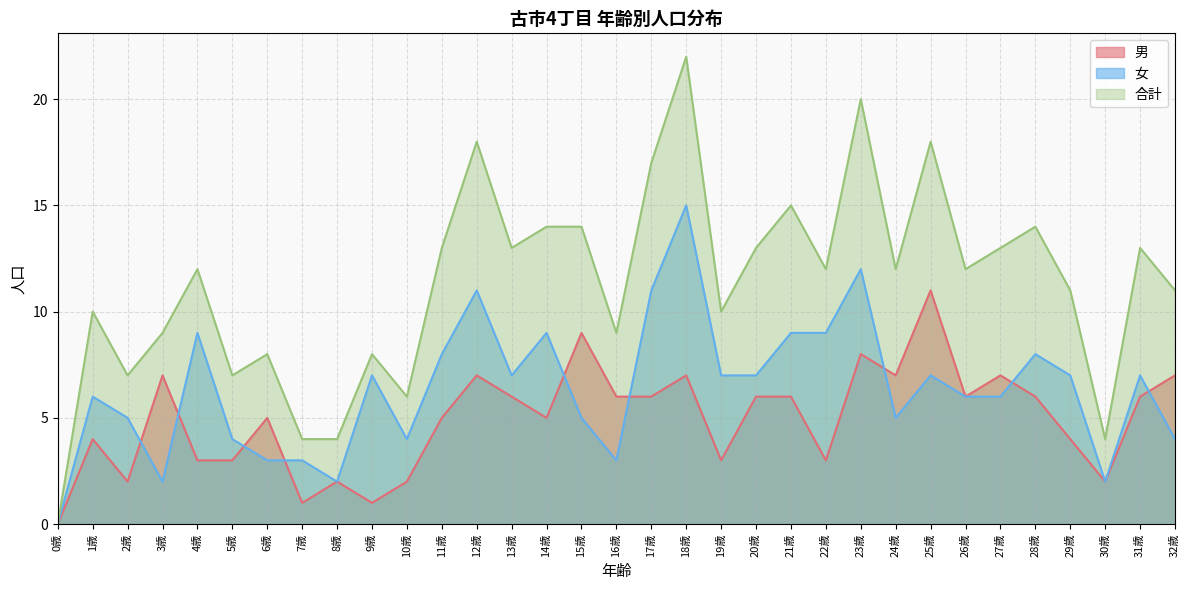

What is the value of the 男 point at the 18th from the left?

6